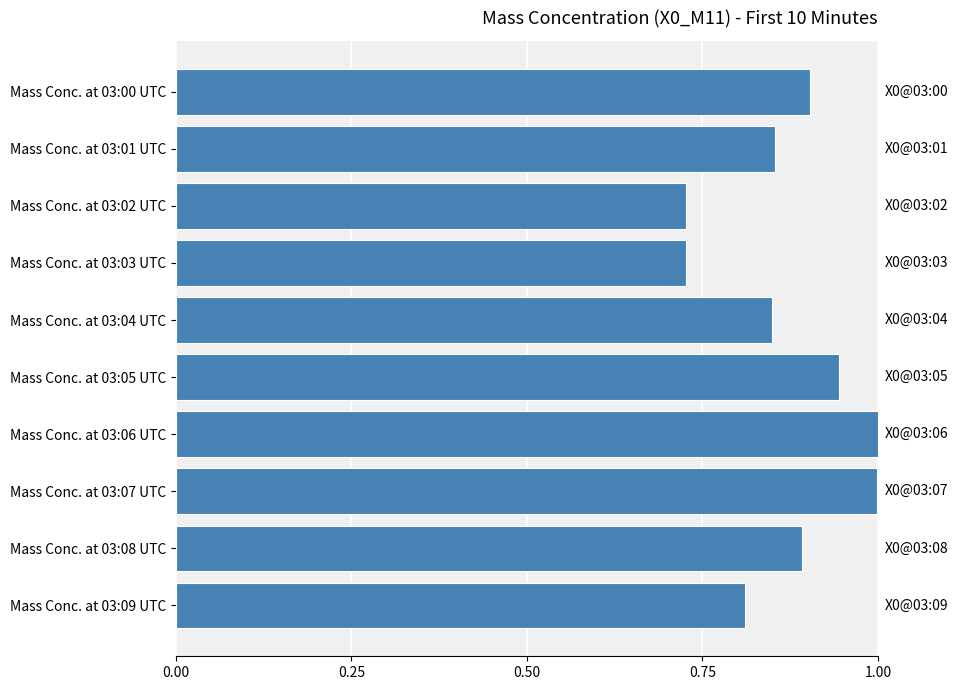

What is the sum of the values at Mass Conc. at 03:03 UTC and Mass Conc. at 03:01 UTC?

1.6